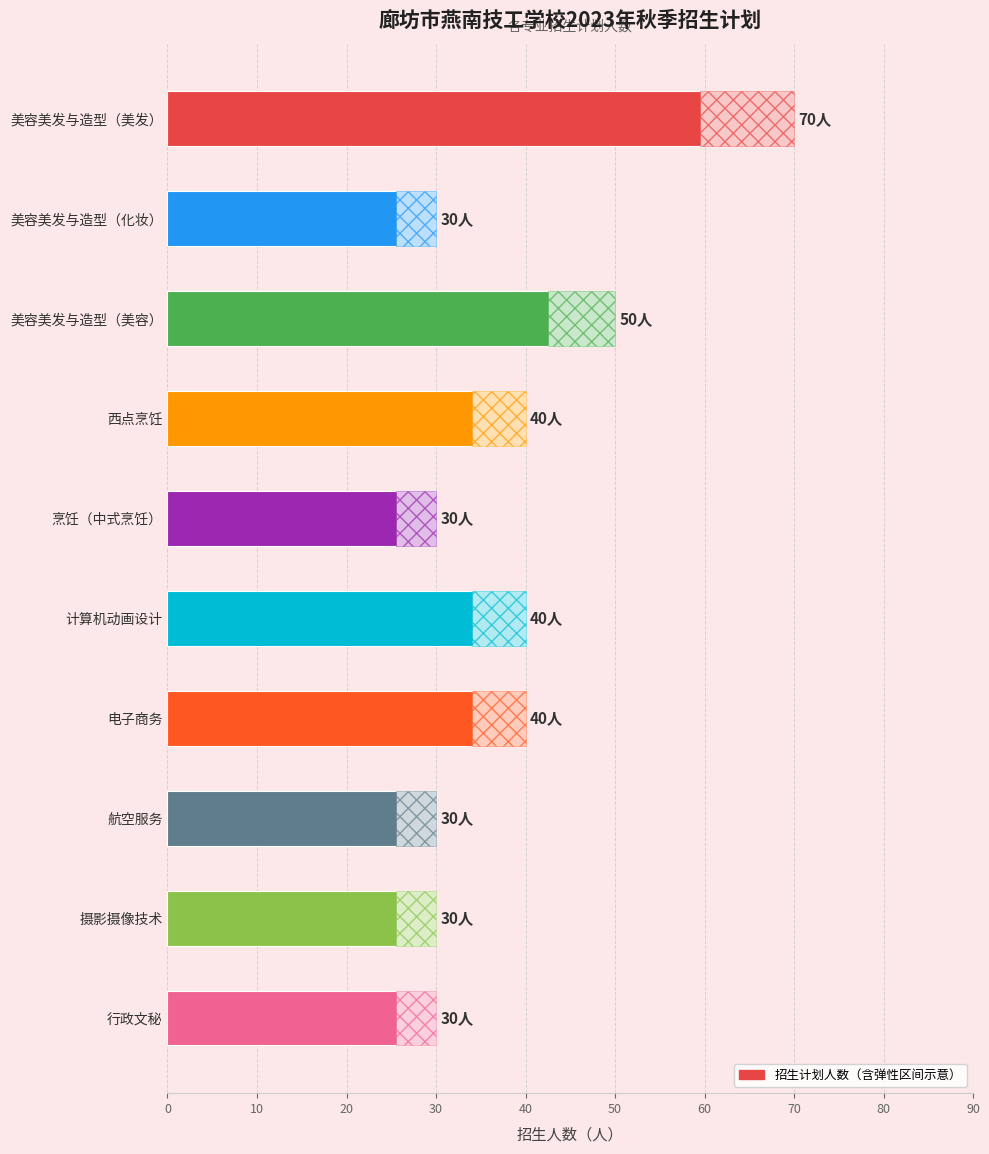

What is the difference between the second highest and minimum values?

20